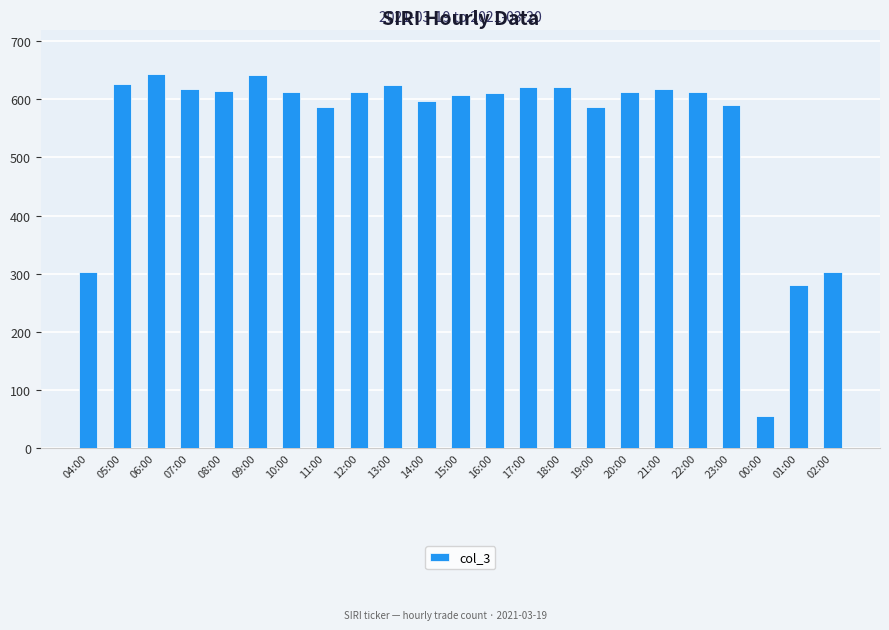

What position from the right is 08:00?

19